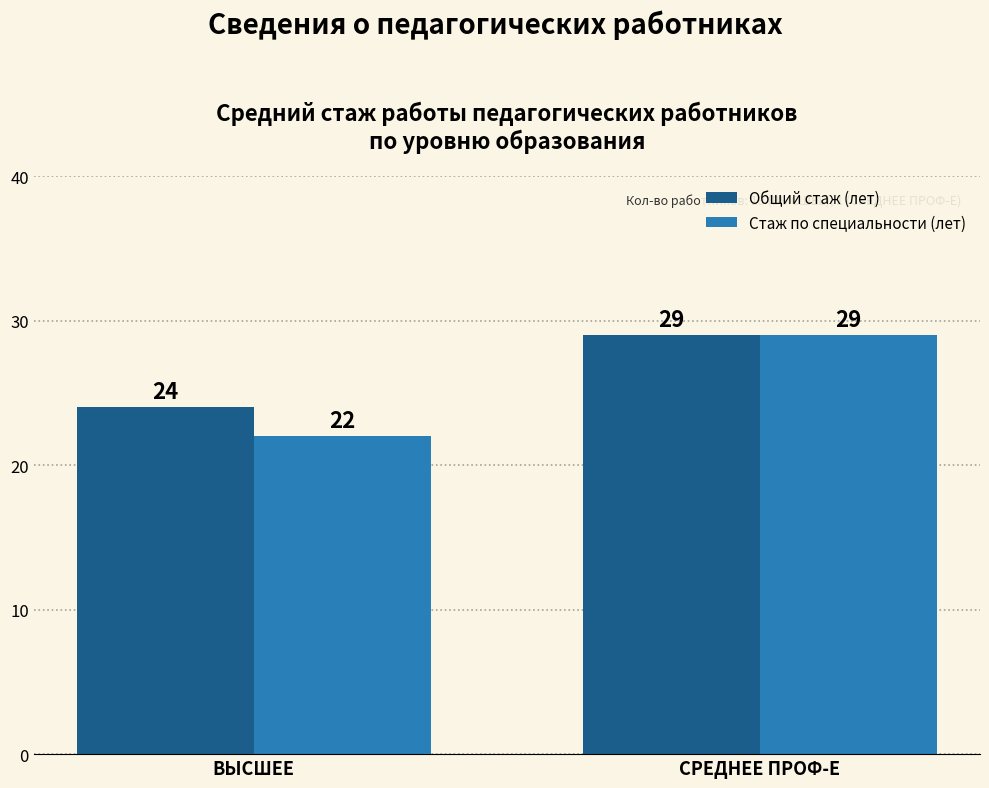

Which series has the widest spread of values?

Стаж по специальности (лет)